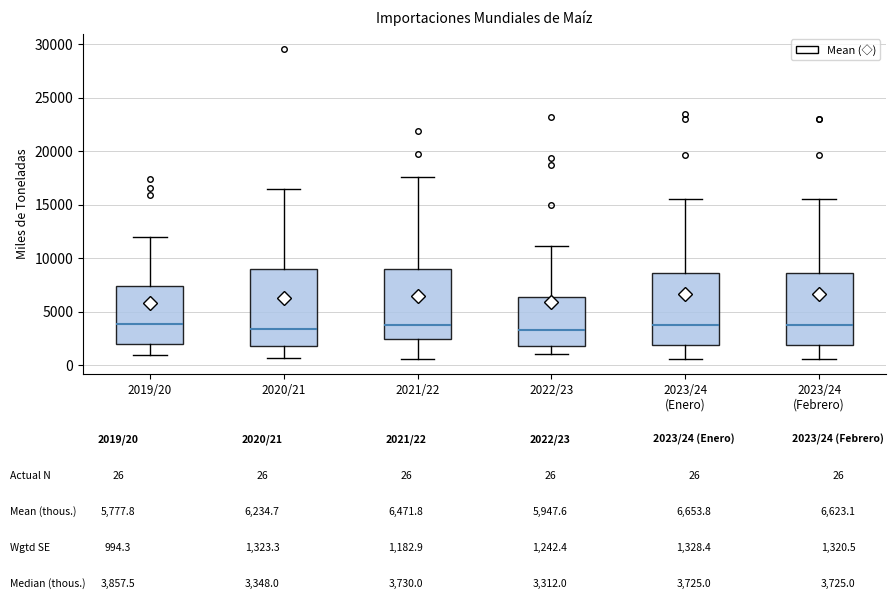

Where does the median line of the box for 2021/22 sit on the y-axis? The values are not printed on the chart, so give them approximately, as read against the axis.

3500